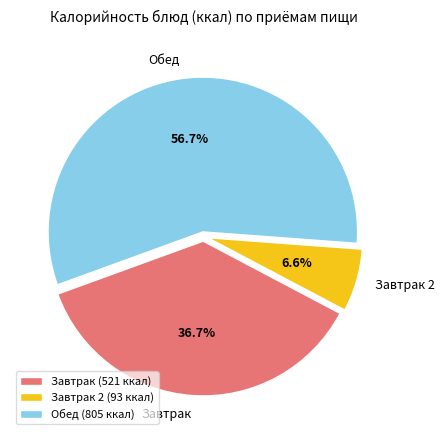

Rank the categories by value from lowest to highest.

Завтрак 2 (93 ккал), Завтрак (521 ккал), Обед (805 ккал)